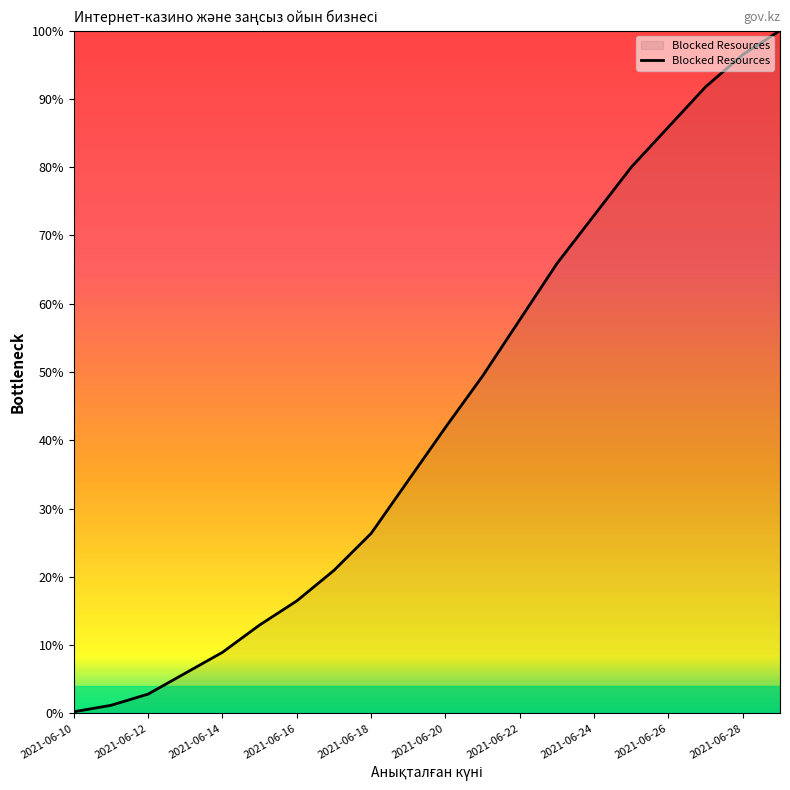

What is the sum of all values?

871.8